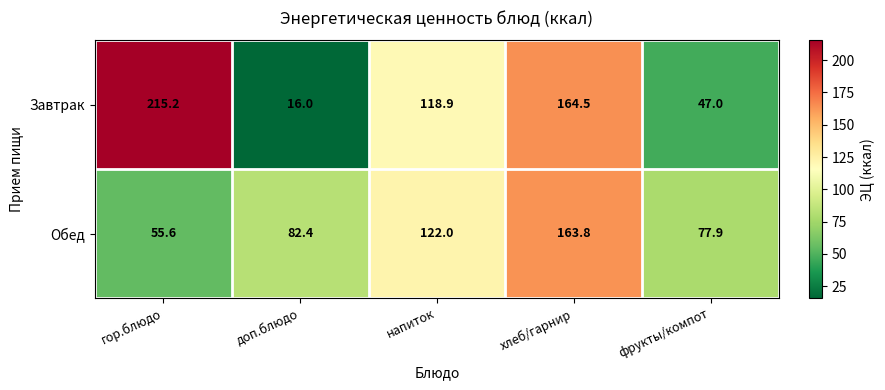

What is the average value of the Обед series?

100.3